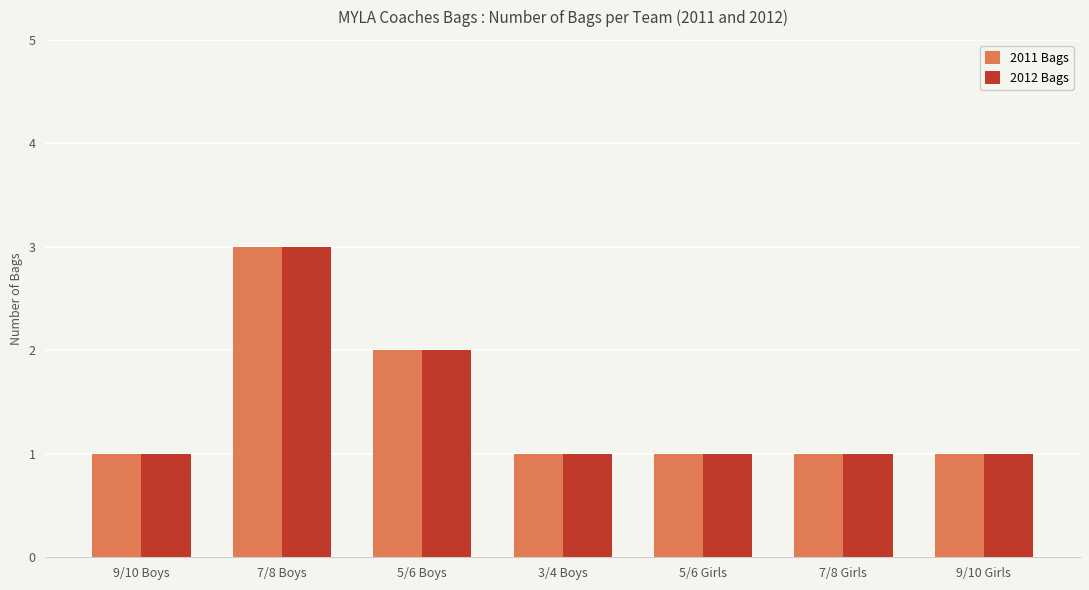

Reading left to right, extract all data points from this chart.

2011 Bags: 1	3	2	1	1	1	1
2012 Bags: 1	3	2	1	1	1	1